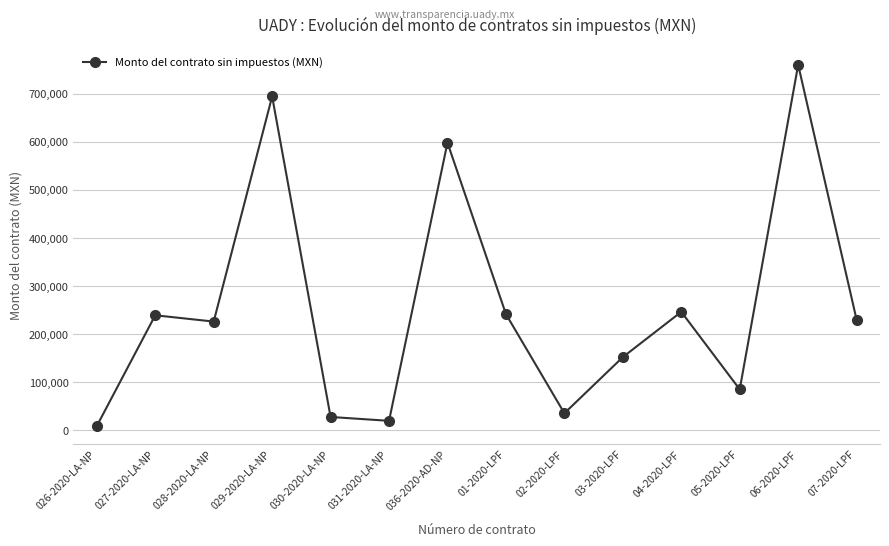

What is the maximum value shown in the chart?

760386.5